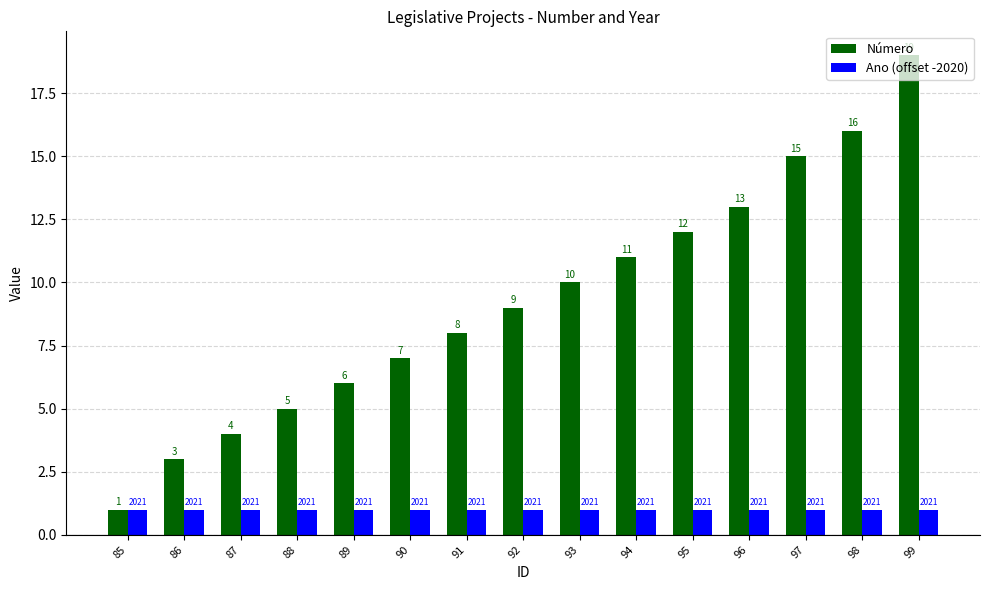

At 88, list the series in order from smallest to largest.

Ano (offset -2020), Número